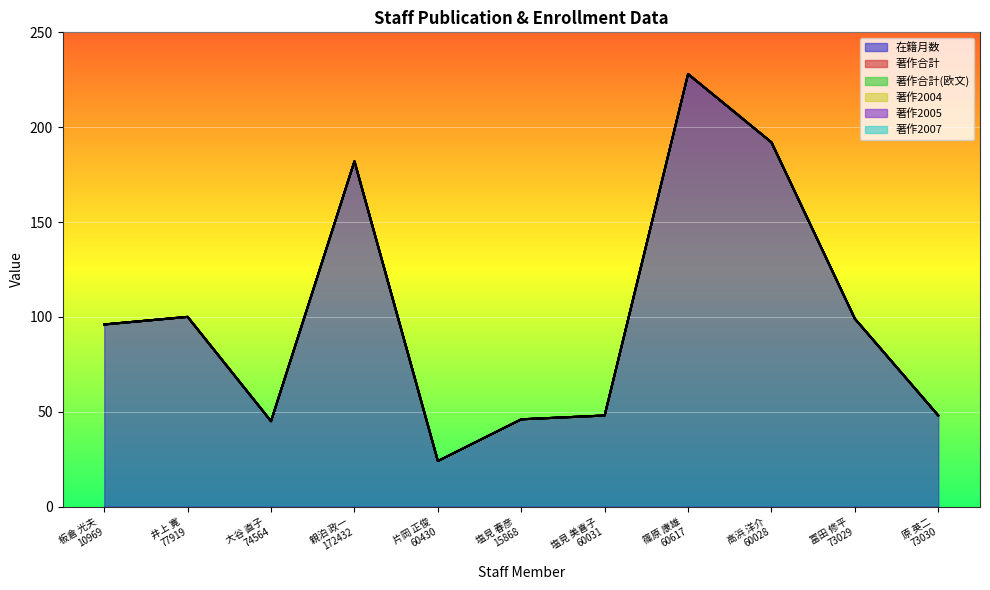

What is the greatest value displayed?

228